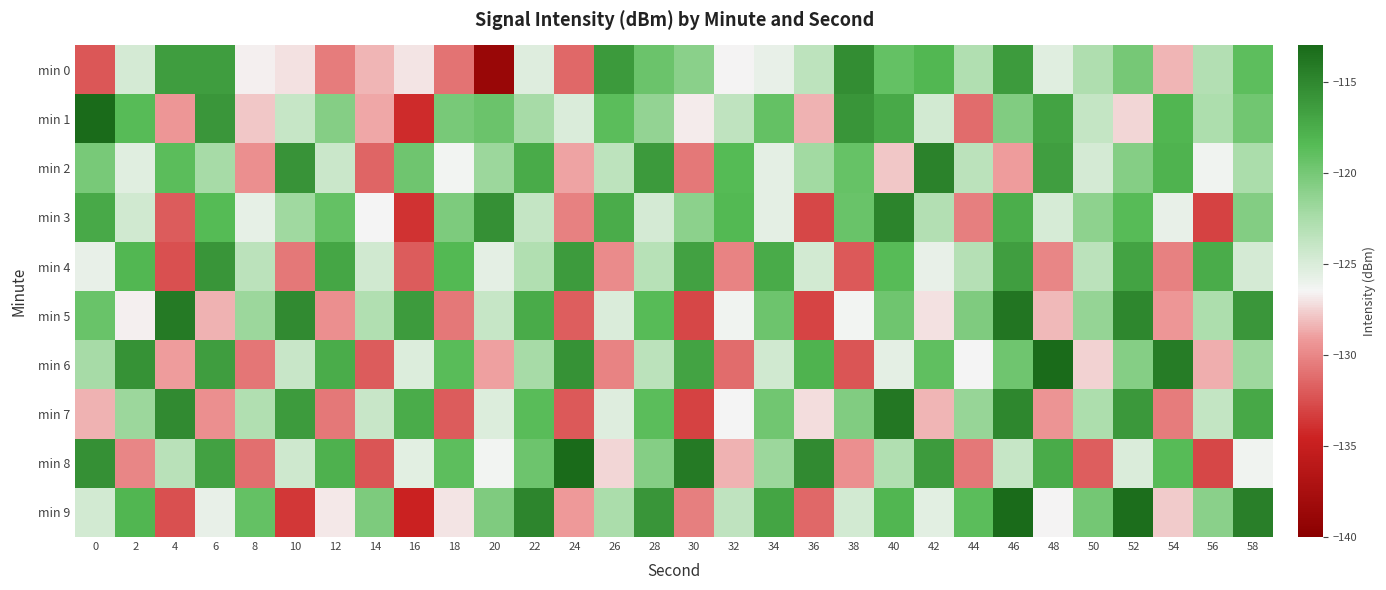

Reading left to right, transcribe all the data shown in this chart.

min 0: 0=-132.2	2=-124.7	4=-116.5	6=-116.5	8=-126.6	10=-127.1	12=-130.5	14=-128.3	16=-127.0	18=-130.9	20=-138.8	22=-125.3	24=-131.4	26=-116.2	28=-119.4	30=-120.9	32=-126.6	34=-125.8	36=-123.5	38=-115.4	40=-119.2	42=-118.2	44=-122.8	46=-116.3	48=-125.4	50=-122.8	52=-120.0	54=-128.4	56=-123.0	58=-118.9
min 1: 0=-113.0	2=-118.6	4=-129.3	6=-116.0	8=-127.9	10=-124.0	12=-120.8	14=-128.8	16=-134.2	18=-120.1	20=-119.5	22=-122.3	24=-125.1	26=-118.7	28=-121.4	30=-126.8	32=-123.6	34=-119.2	36=-128.4	38=-115.9	40=-117.3	42=-124.7	44=-131.2	46=-120.5	48=-116.8	50=-123.9	52=-127.4	54=-118.1	56=-122.6	58=-119.8
min 2: 0=-120.1	2=-125.4	4=-118.7	6=-122.3	8=-129.6	10=-115.8	12=-124.2	14=-131.5	16=-119.7	18=-126.3	20=-121.8	22=-117.4	24=-128.9	26=-123.5	28=-116.2	30=-130.7	32=-118.4	34=-125.6	36=-122.1	38=-119.3	40=-127.8	42=-114.6	44=-123.4	46=-129.1	48=-116.5	50=-124.8	52=-120.7	54=-117.9	56=-126.2	58=-122.5
min 3: 0=-117.3	2=-124.6	4=-131.9	6=-118.4	8=-125.7	10=-122.0	12=-119.2	14=-126.5	16=-133.8	18=-120.3	20=-115.6	22=-123.9	24=-130.2	26=-117.5	28=-124.8	30=-121.1	32=-118.3	34=-125.6	36=-132.9	38=-119.4	40=-114.7	42=-123.0	44=-130.3	46=-117.6	48=-124.9	50=-121.2	52=-118.5	54=-125.8	56=-133.1	58=-120.6
min 4: 0=-125.8	2=-118.2	4=-132.5	6=-115.9	8=-123.4	10=-130.7	12=-117.1	14=-124.6	16=-131.9	18=-118.3	20=-125.6	22=-122.9	24=-116.3	26=-129.8	28=-123.2	30=-116.7	32=-130.1	34=-117.4	36=-124.7	38=-132.0	40=-118.5	42=-125.8	44=-123.1	46=-116.5	48=-130.0	50=-123.4	52=-116.8	54=-130.2	56=-117.5	58=-124.8
min 5: 0=-119.4	2=-126.7	4=-114.1	6=-128.5	8=-121.8	10=-115.2	12=-129.6	14=-122.9	16=-116.3	18=-130.7	20=-124.0	22=-117.4	24=-131.8	26=-125.1	28=-118.5	30=-132.9	32=-126.2	34=-119.6	36=-133.0	38=-126.3	40=-119.7	42=-127.1	44=-120.4	46=-113.8	48=-128.2	50=-121.5	52=-114.9	54=-129.3	56=-122.6	58=-116.0
min 6: 0=-122.3	2=-115.7	4=-129.1	6=-116.4	8=-130.8	10=-124.1	12=-117.5	14=-131.9	16=-125.2	18=-118.6	20=-129.0	22=-122.3	24=-115.7	26=-130.1	28=-123.4	30=-116.8	32=-131.2	34=-124.5	36=-117.9	38=-132.3	40=-125.6	42=-119.0	44=-126.4	46=-119.7	48=-113.1	50=-127.5	52=-120.8	54=-114.2	56=-128.6	58=-121.9
min 7: 0=-128.4	2=-121.8	4=-115.2	6=-129.6	8=-122.9	10=-116.3	12=-130.7	14=-124.1	16=-117.5	18=-131.9	20=-125.2	22=-118.6	24=-132.0	26=-125.3	28=-118.7	30=-133.1	32=-126.4	34=-119.8	36=-127.2	38=-120.5	40=-113.9	42=-128.3	44=-121.6	46=-115.0	48=-129.4	50=-122.7	52=-116.1	54=-130.5	56=-123.8	58=-117.2
min 8: 0=-115.6	2=-130.0	4=-123.3	6=-116.7	8=-131.1	10=-124.4	12=-117.8	14=-132.2	16=-125.5	18=-118.9	20=-126.3	22=-119.6	24=-113.0	26=-127.4	28=-120.7	30=-114.1	32=-128.5	34=-121.8	36=-115.2	38=-129.6	40=-122.9	42=-116.3	44=-130.7	46=-124.0	48=-117.4	50=-131.8	52=-125.1	54=-118.5	56=-132.9	58=-126.2
min 9: 0=-124.7	2=-118.1	4=-132.5	6=-125.8	8=-119.2	10=-133.6	12=-126.9	14=-120.3	16=-134.7	18=-127.0	20=-120.4	22=-114.8	24=-129.2	26=-122.5	28=-115.9	30=-130.3	32=-123.6	34=-117.0	36=-131.4	38=-124.7	40=-118.1	42=-125.5	44=-118.8	46=-112.2	48=-126.6	50=-119.9	52=-113.3	54=-127.7	56=-121.0	58=-114.4